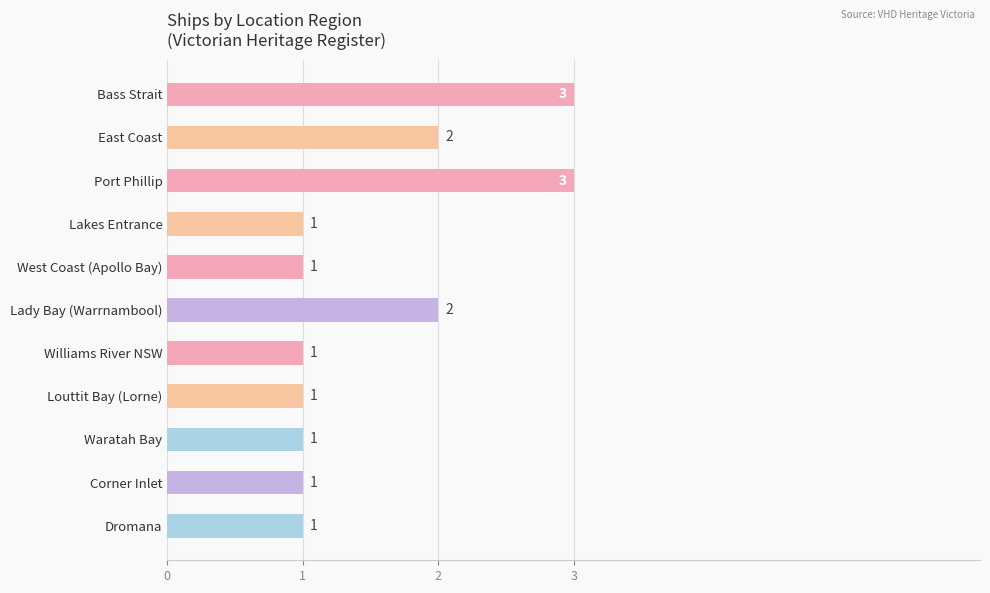

Count the values in the range 1 to 2.

9